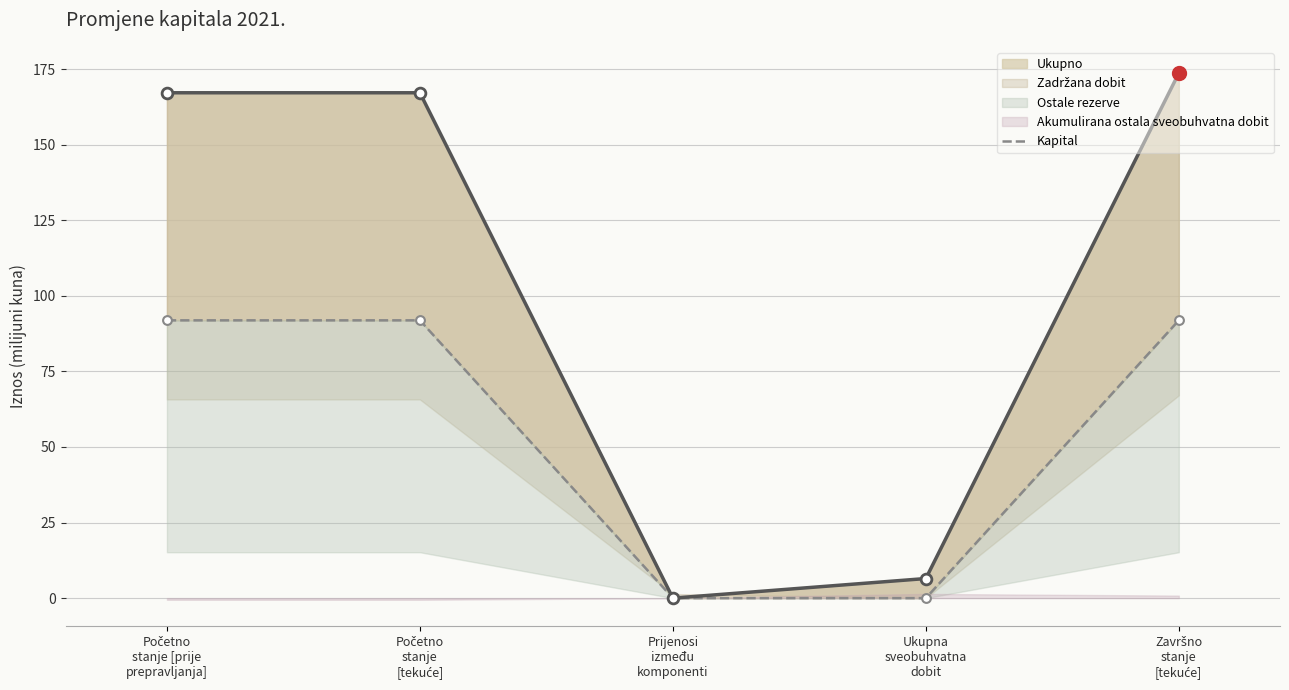

Approximately how many times larger is the value at Početno
stanje
[tekuće] compared to Završno
stanje
[tekuće]?

1.0